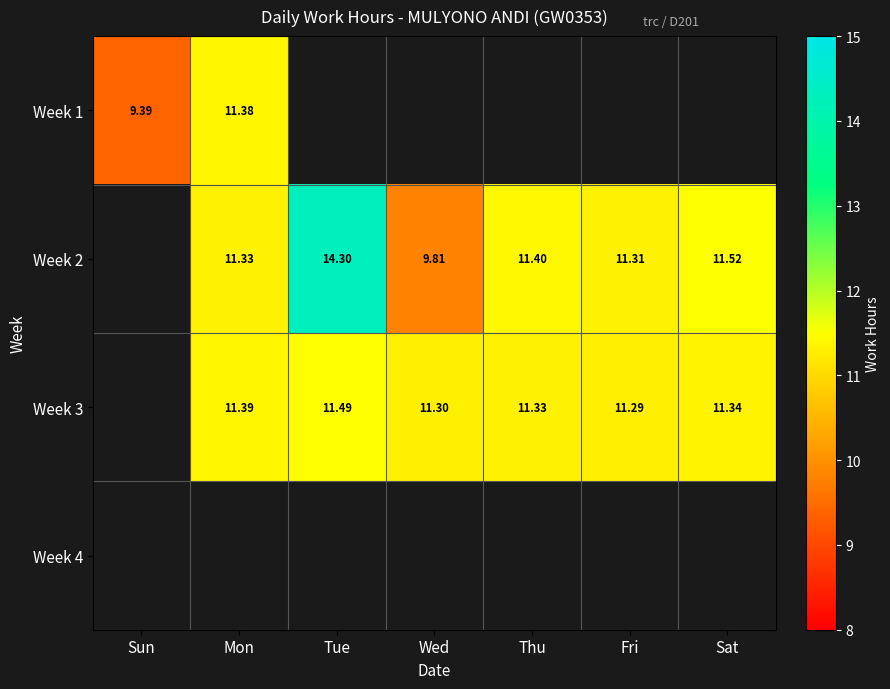

Count the number of data series in this chart.

4